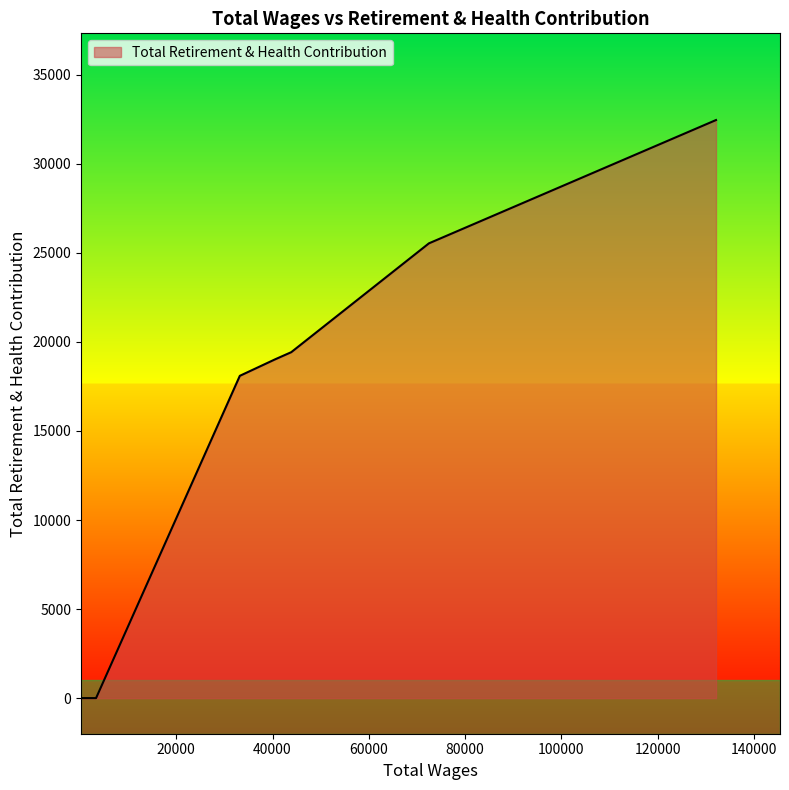

What is the sum of all values?

114542